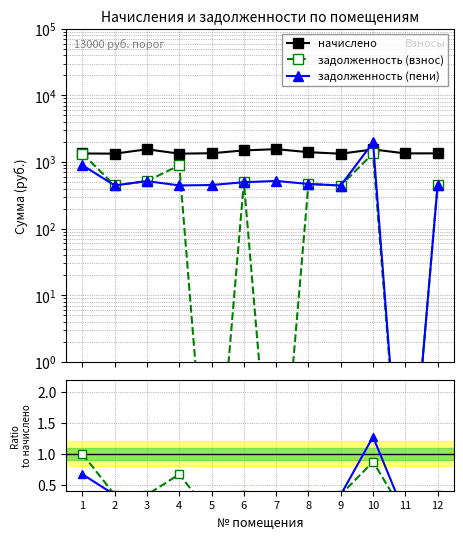

How many distinct data groups are displayed?

3